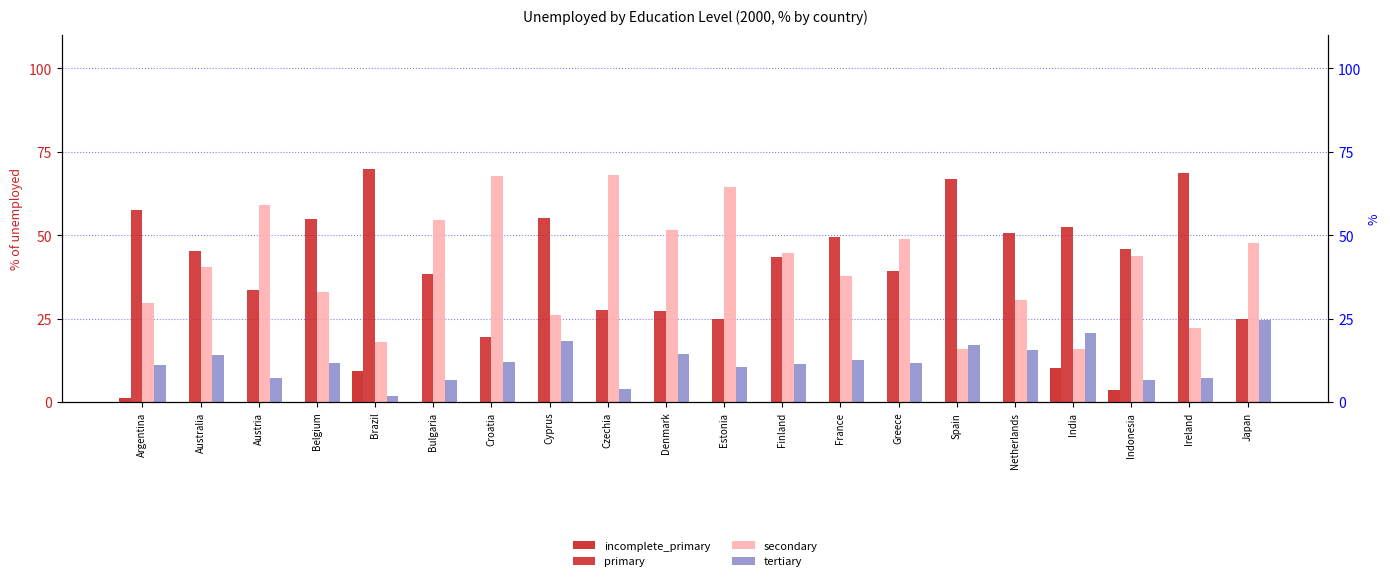

Which category has the highest value in the incomplete_primary series?

India